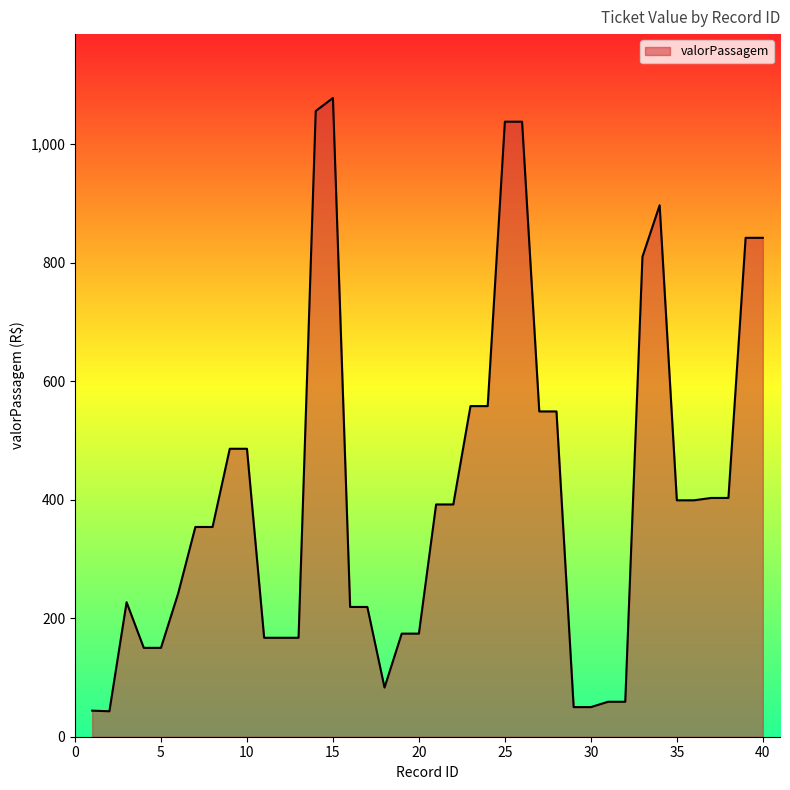

What is the minimum value shown in the chart?

43